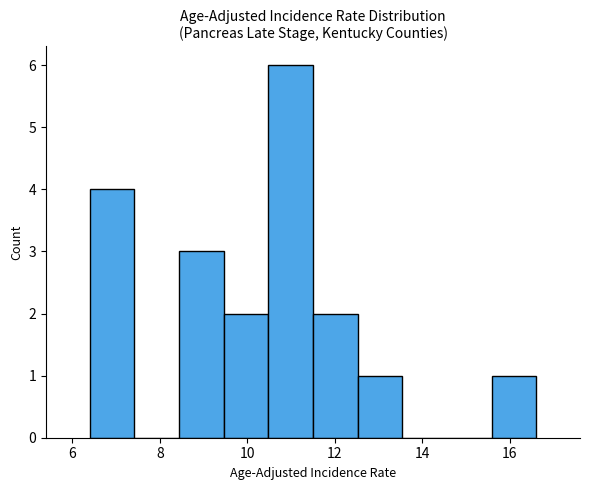

Which range on the x-axis has the tallest bar?

10.48 to 11.50